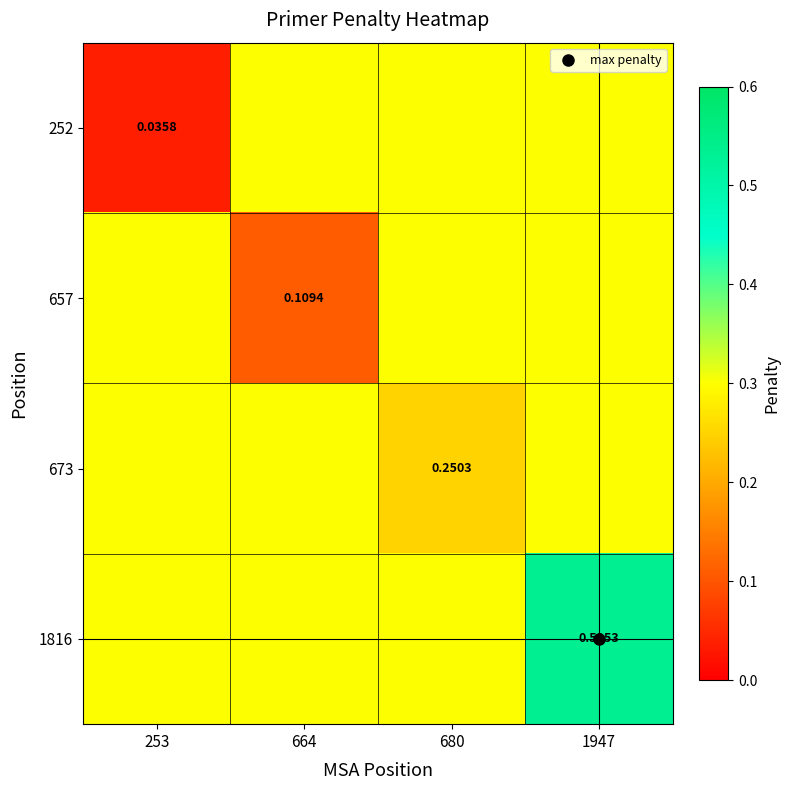

At 1947, list the series in order from largest to smallest.

1816, 252, 657, 673